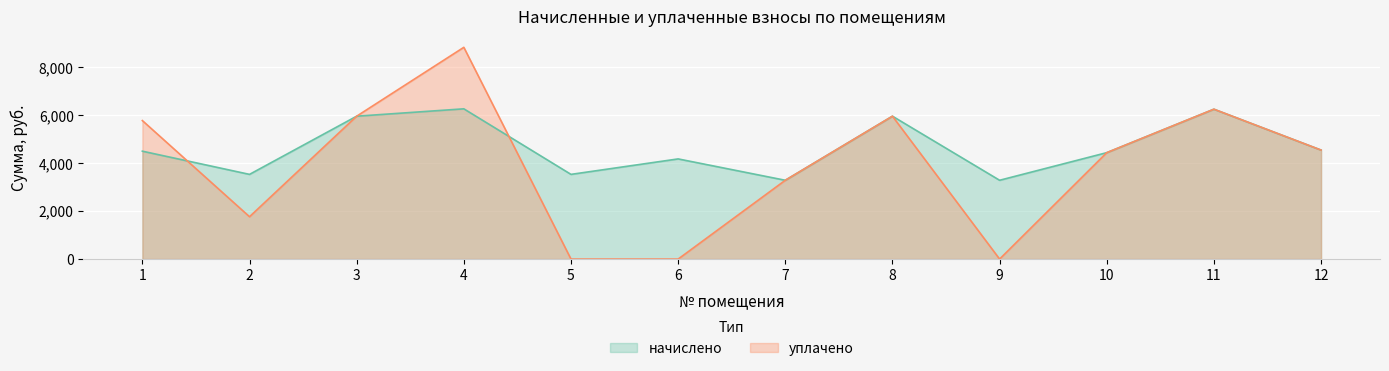

Between 1 and 6, which series saw the biggest shift?

уплачено